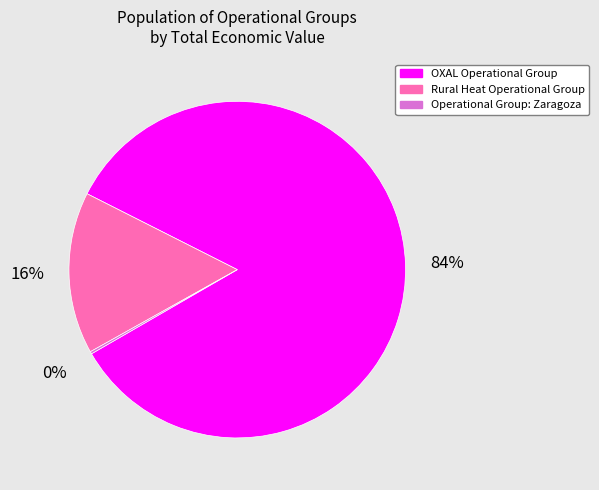

Which has a higher value, Rural Heat Operational Group or OXAL Operational Group?

OXAL Operational Group